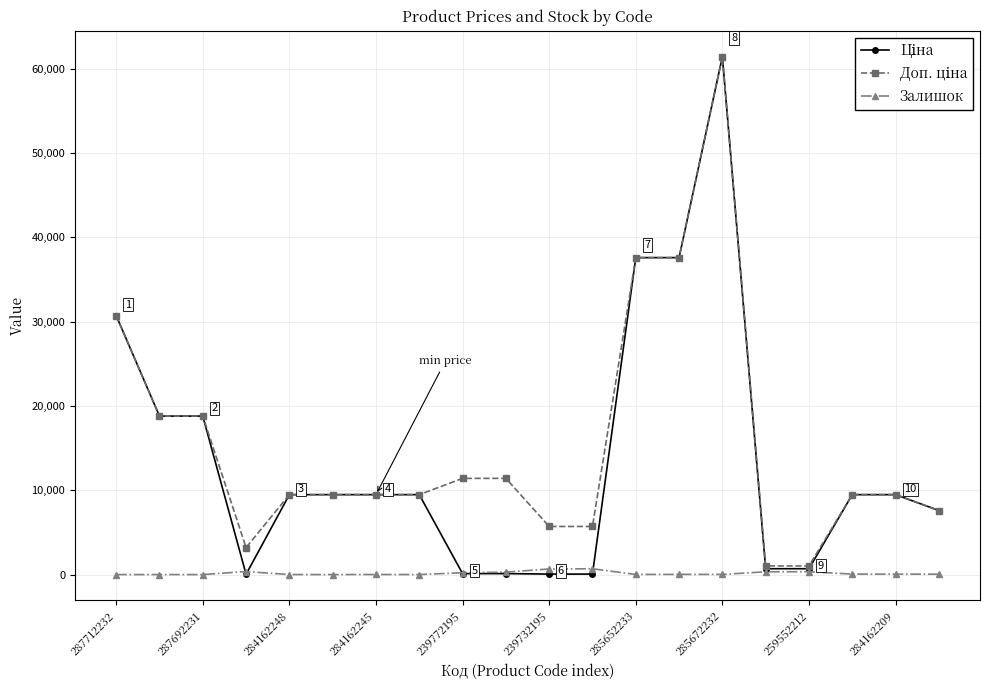

True or false: Залишок has more than 0 interior local peaks.

True